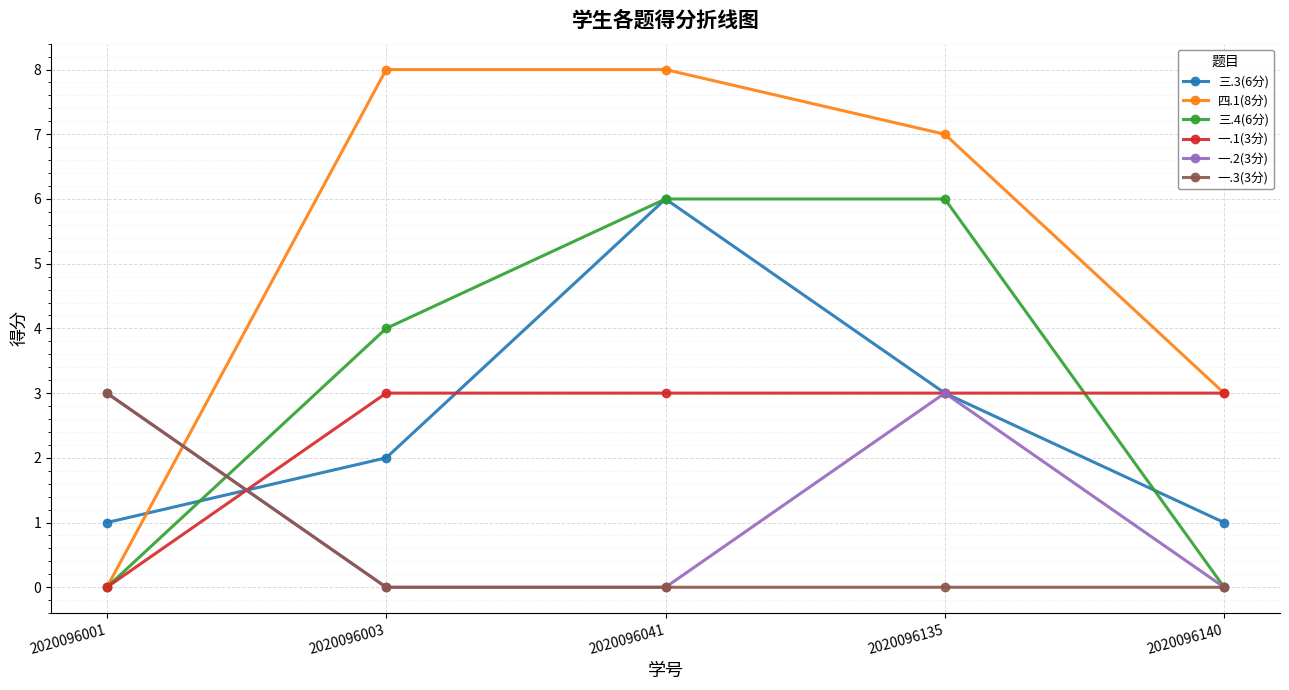

Reading left to right, list all the values displayed in this chart.

三.3(6分): 1	2	6	3	1
四.1(8分): 0	8	8	7	3
三.4(6分): 0	4	6	6	0
一.1(3分): 0	3	3	3	3
一.2(3分): 3	0	0	3	0
一.3(3分): 3	0	0	0	0